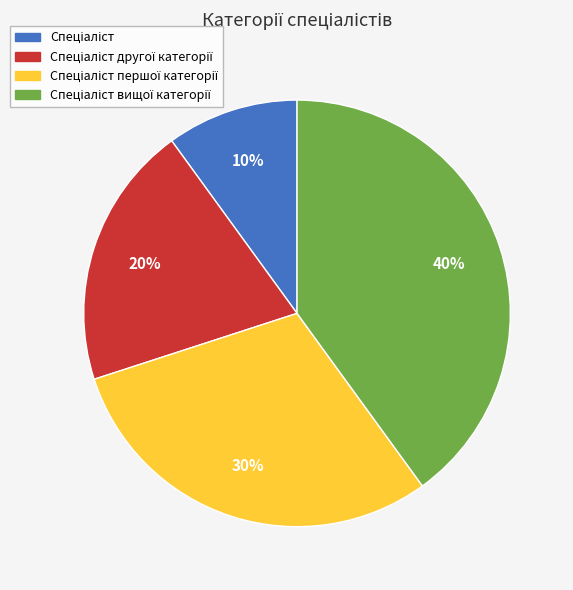

To the nearest percent, what is the difference between the largest and smallest slice percentages?

30%